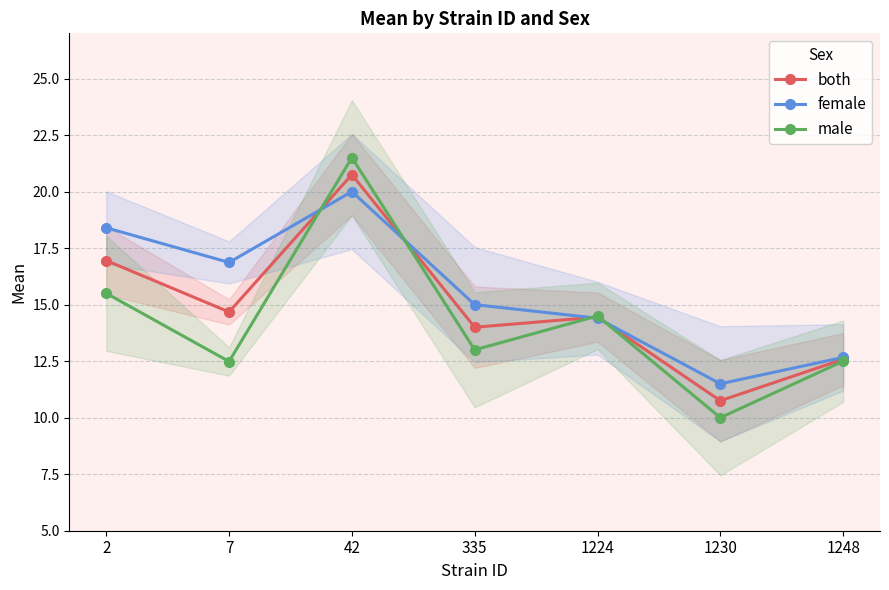

What is the highest value of the male series?

21.5